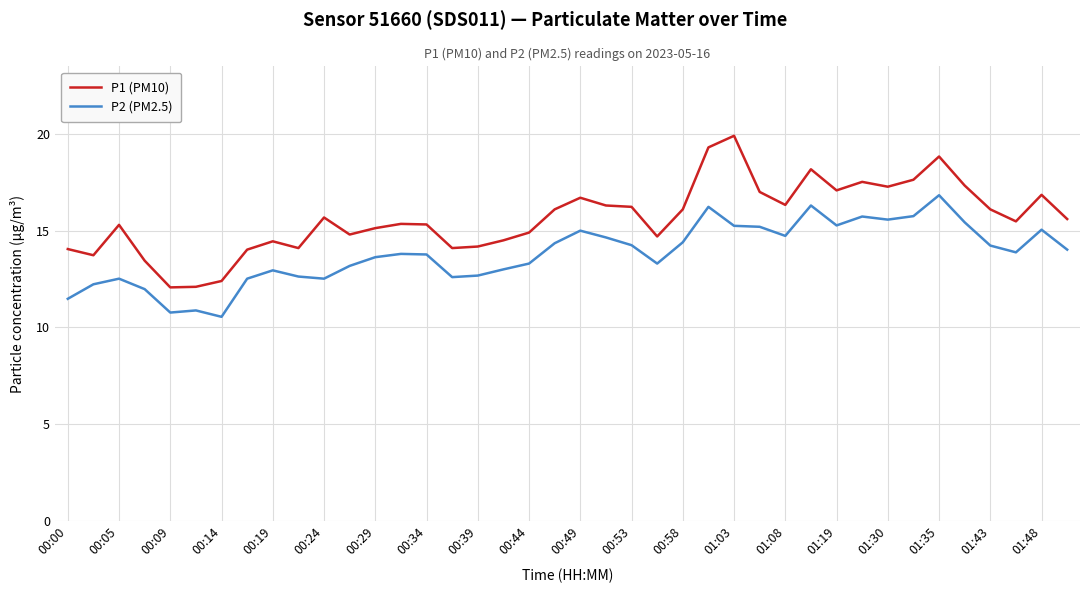

What are all the series names shown in the legend?

P1 (PM10), P2 (PM2.5)